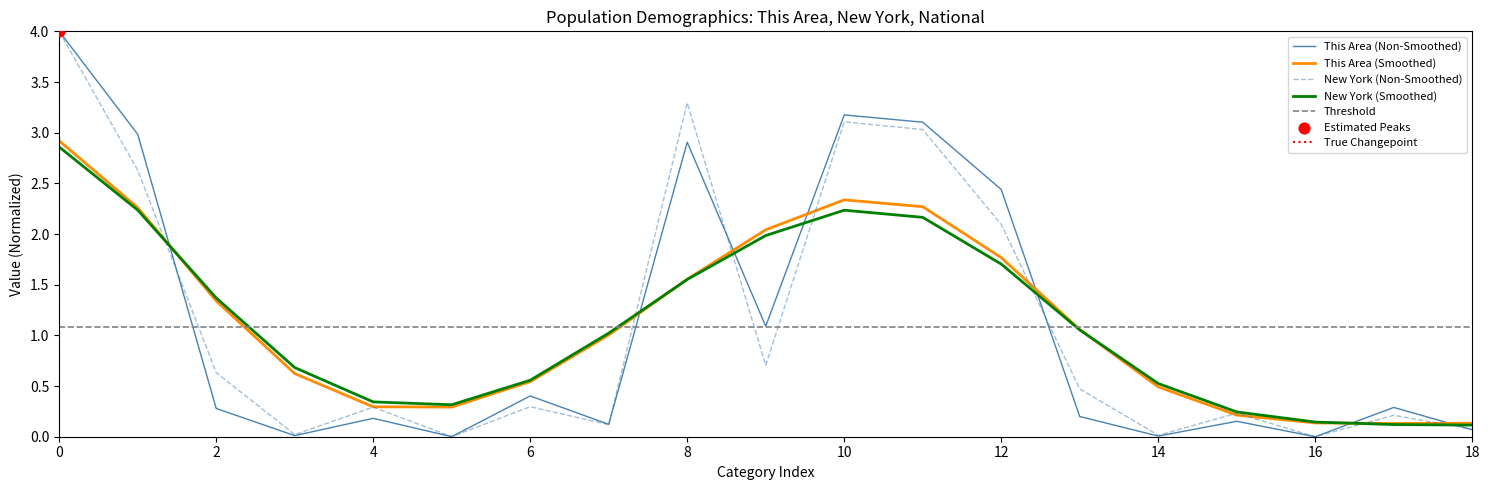

Which series has the largest total across all categories?

This Area